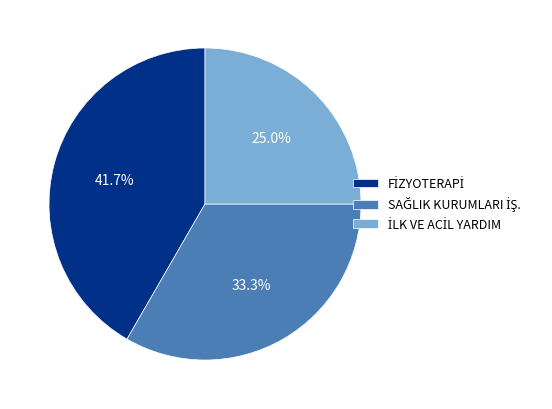

How many slices are in this pie chart?

3